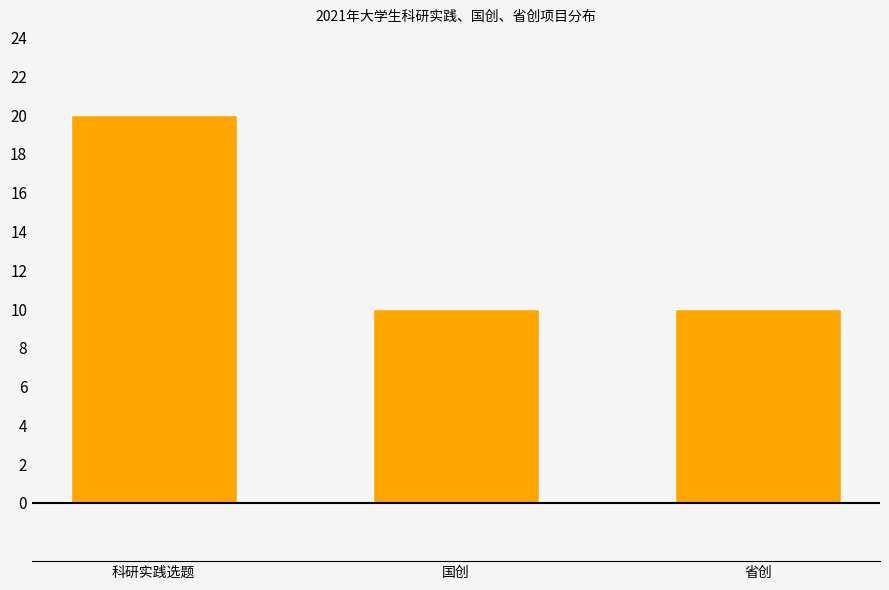

Reading left to right, transcribe all the data shown in this chart.

20	10	10